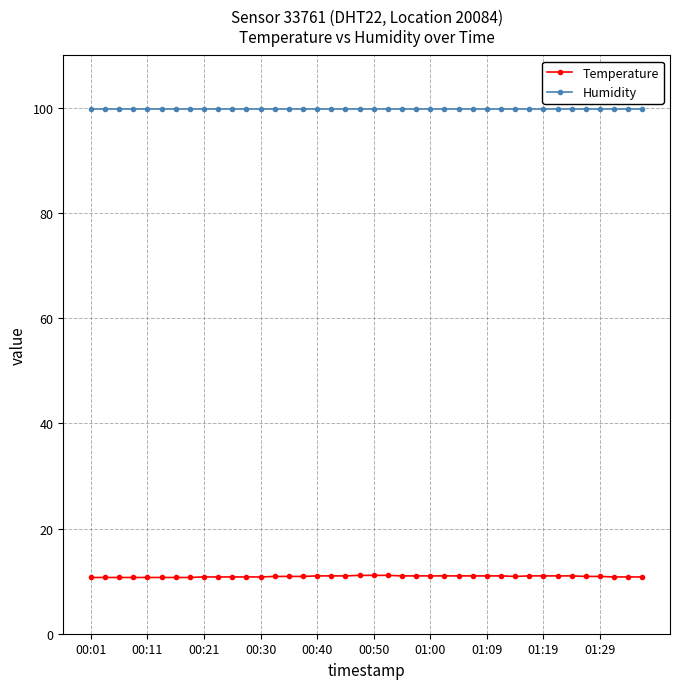

Rank the series by their average value, from lowest to highest.

Temperature, Humidity